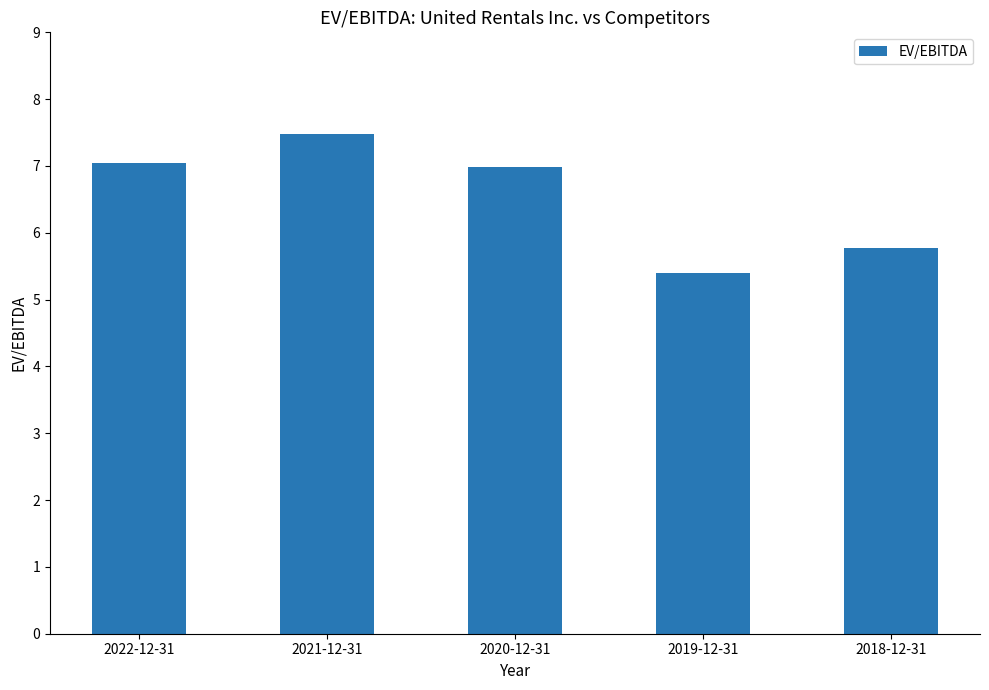

What is the sum of all values?

32.7